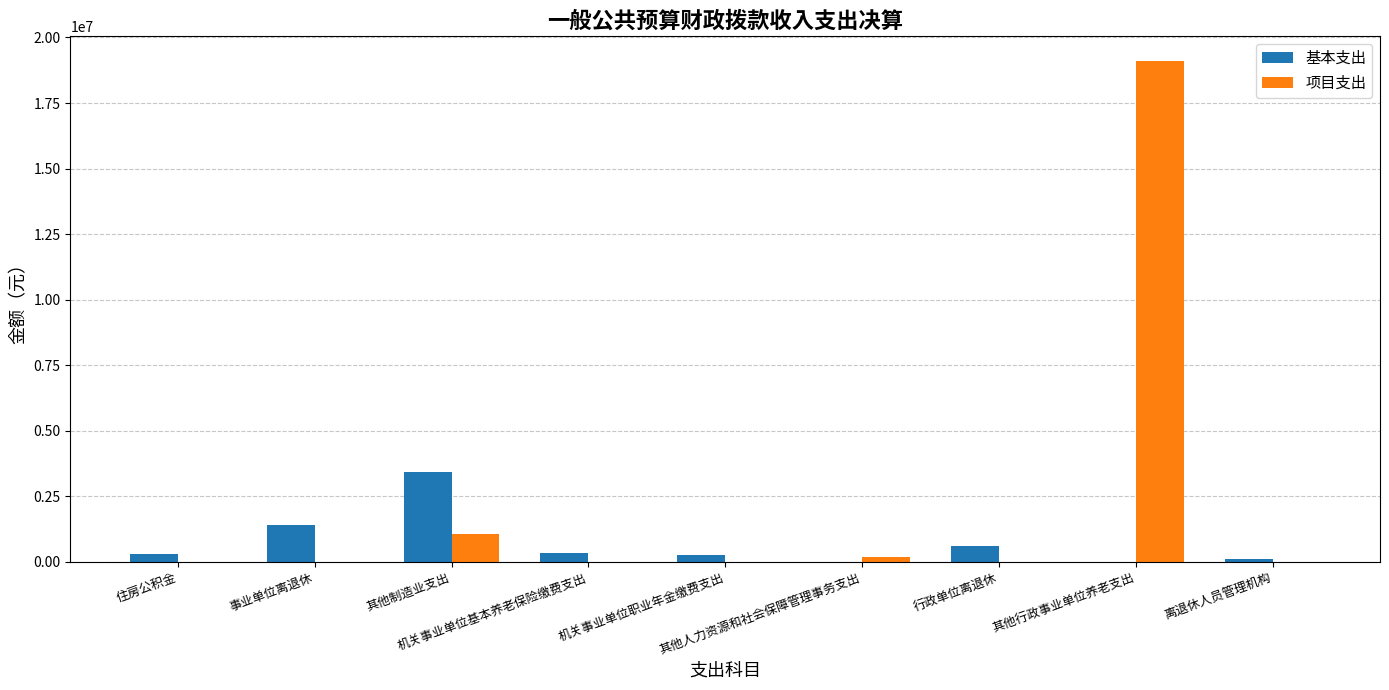

Which series has the largest total across all categories?

项目支出